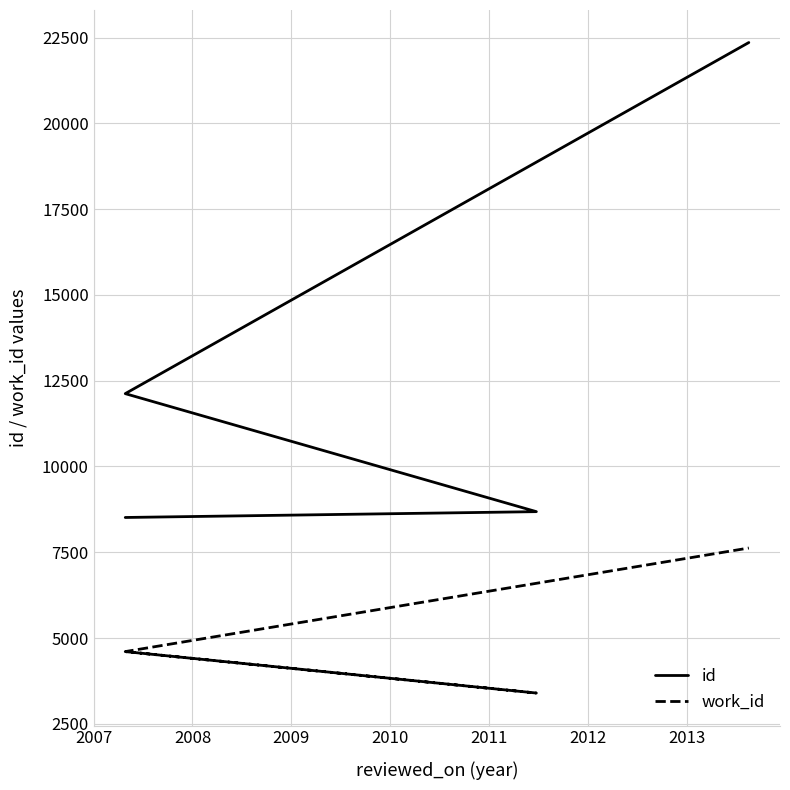

What is the difference between the second highest and minimum values in the work_id series?

1208